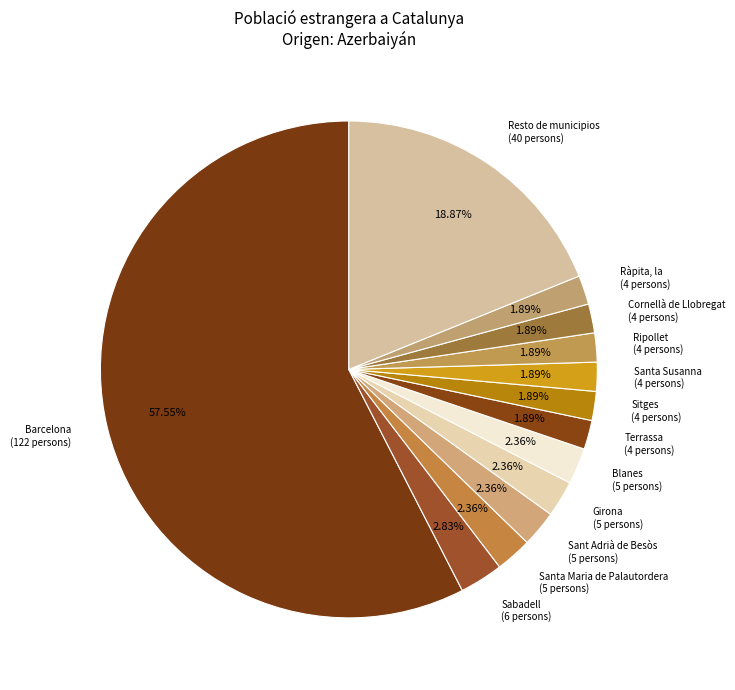

What is the largest slice in the pie chart?

Barcelona